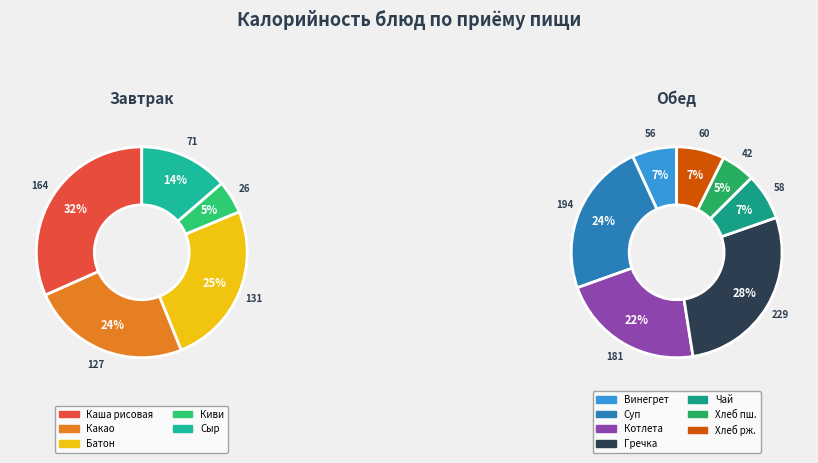

Which slice is the smallest?

Плоды свежие(киви)